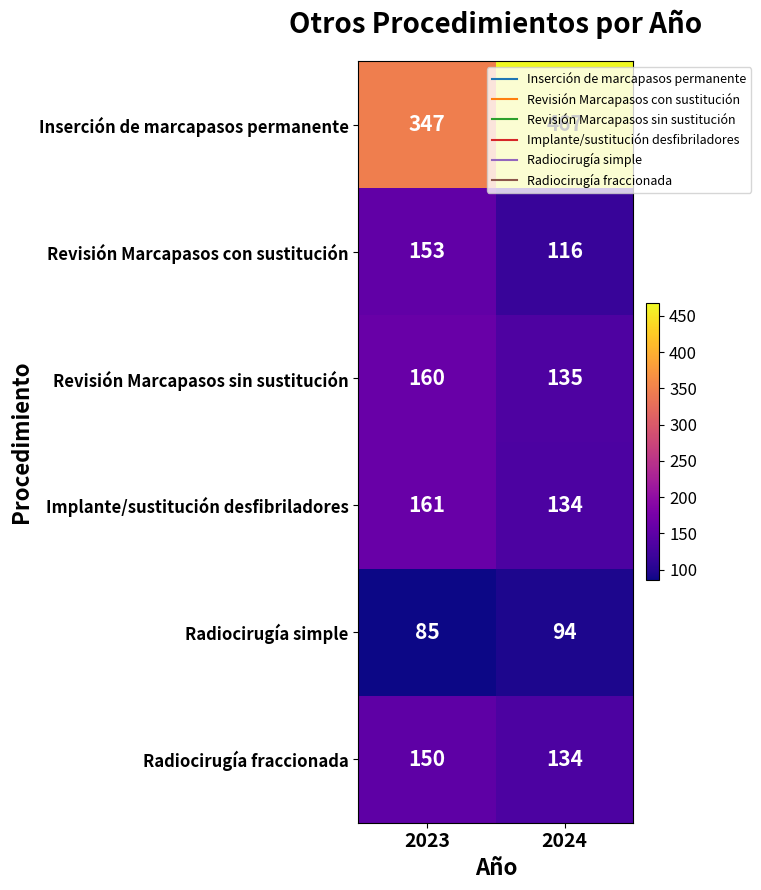

At which category does the chart reach its minimum across all series?

2023